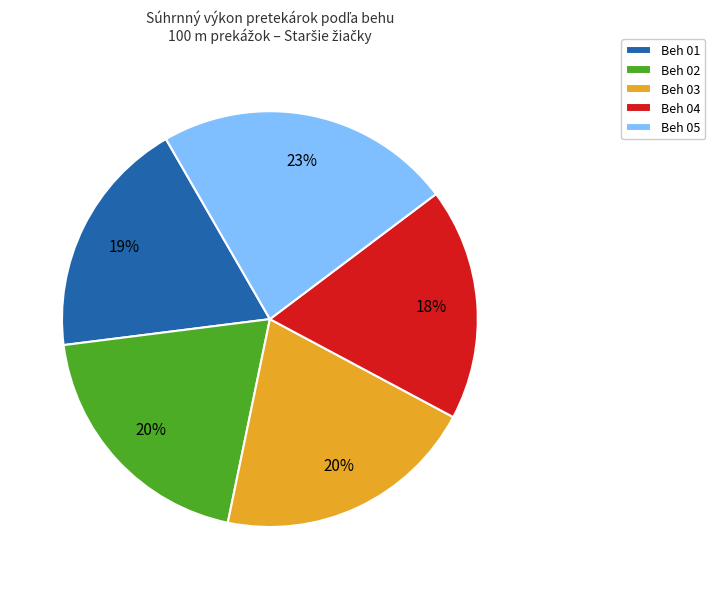

How many segments does this pie chart have?

5